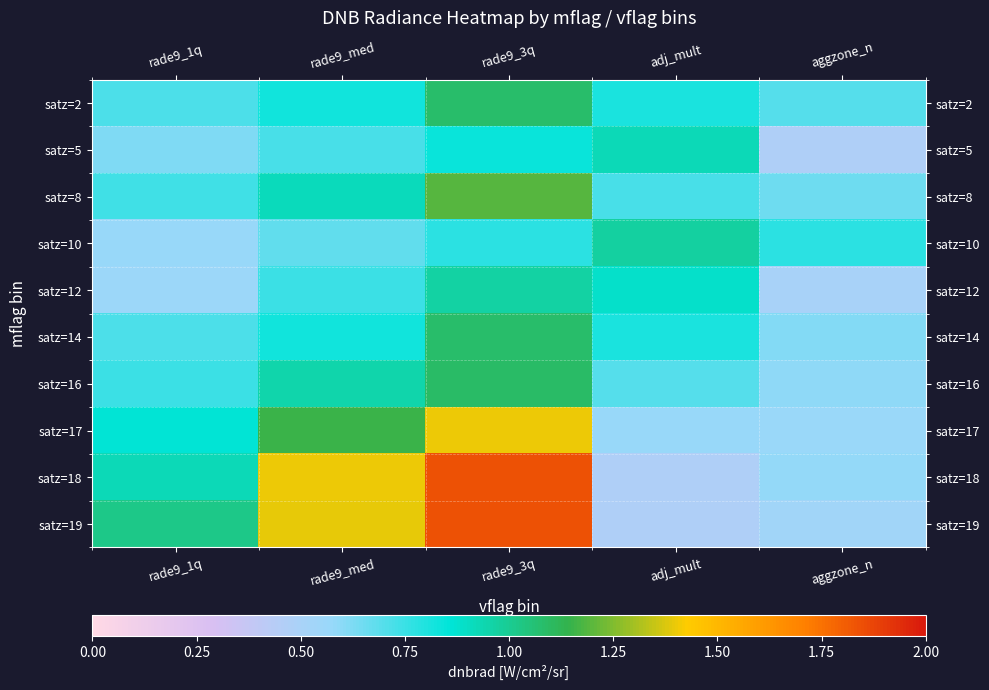

Which series has the widest spread of values?

satz=18